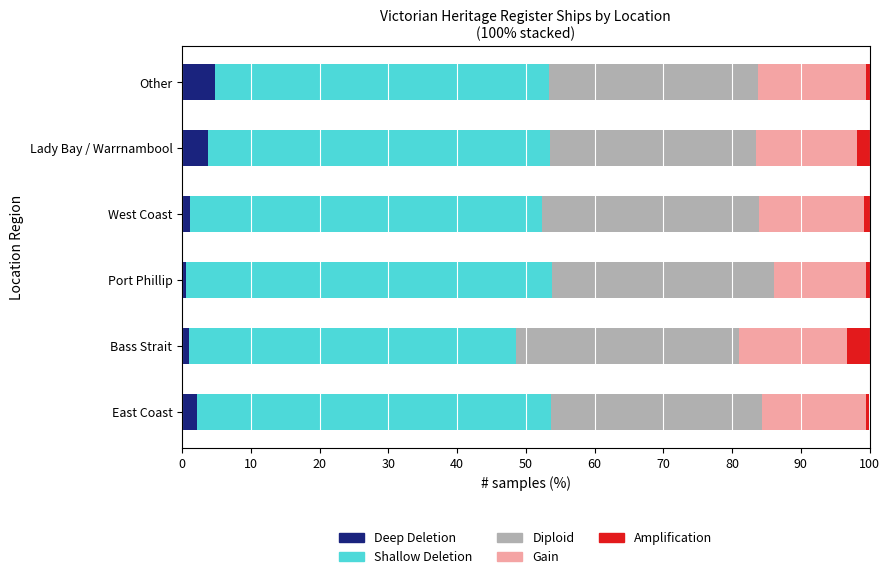

What is the highest value of the Deep Deletion series?

4.8